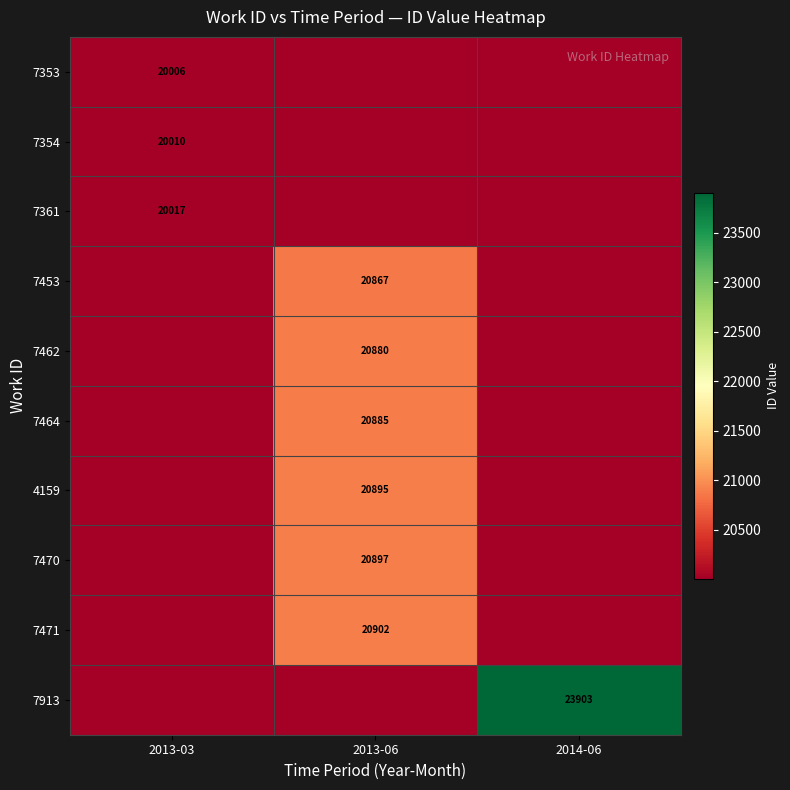

Is it true that 4159 equals 20895 at 2013-06?

True